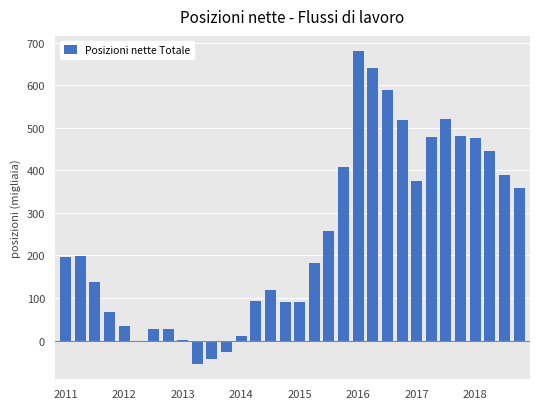

What is the sum of all values?

7755.8